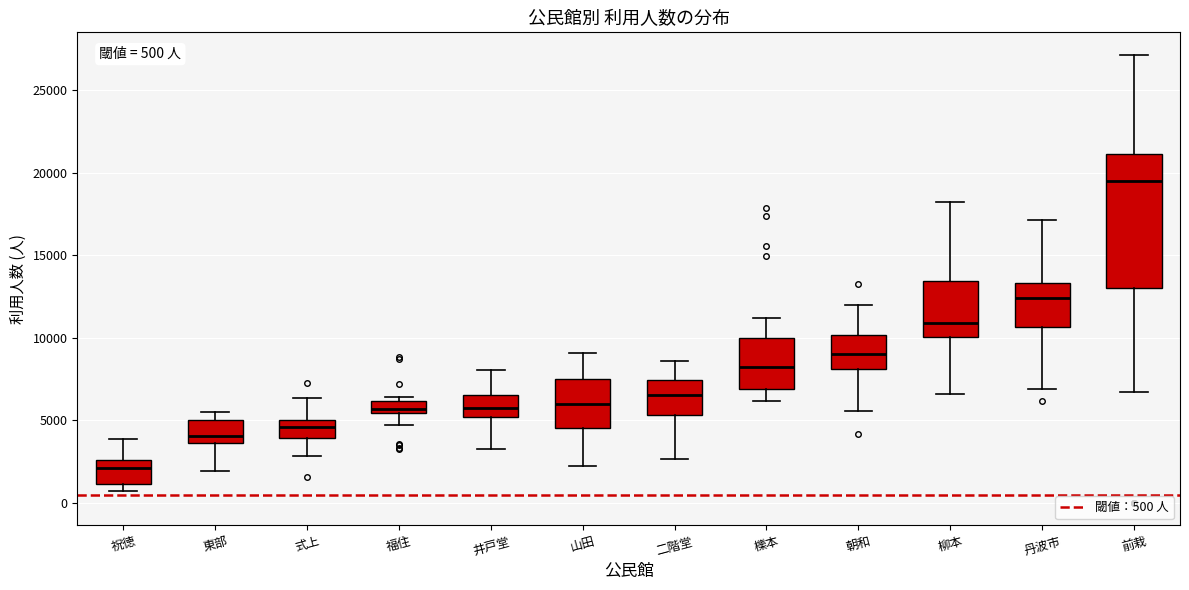

Comparing the boxes themselves (not the whiskers), which one is the tallest?

前栽